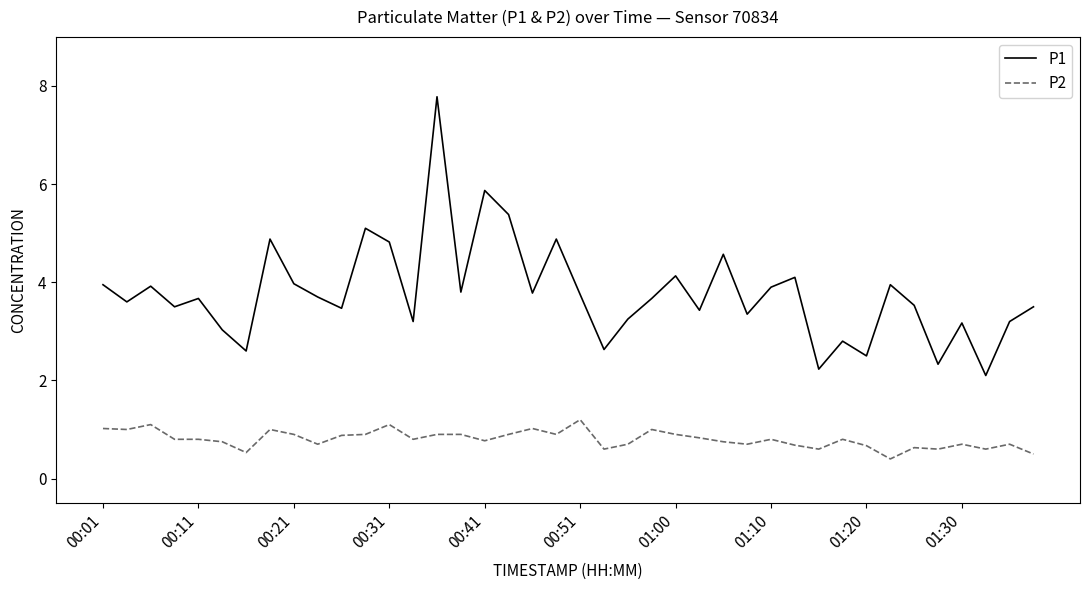

Which series has the largest range (max minus min)?

P1